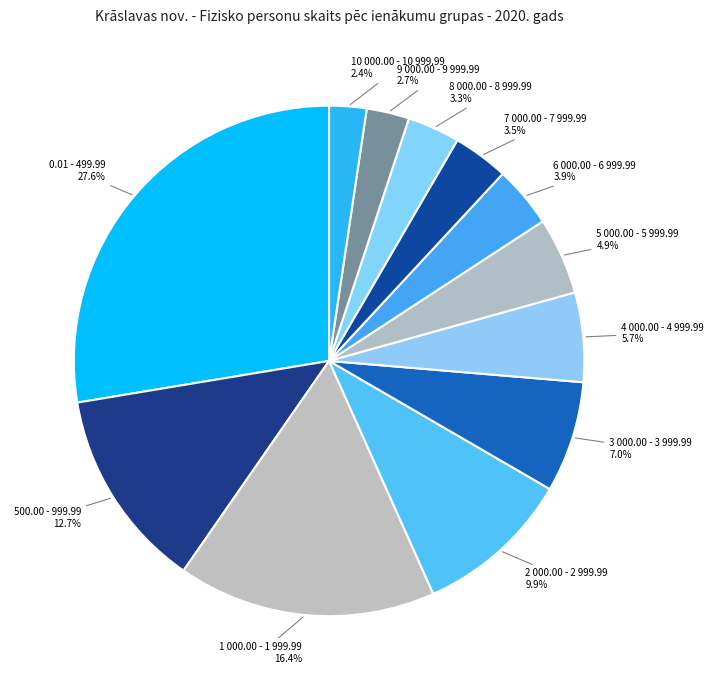

Count the number of slices in the pie.

12